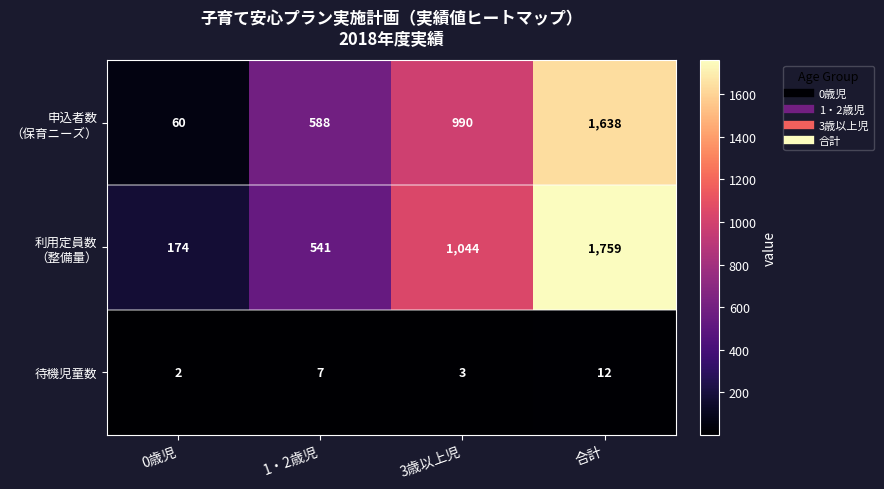

Is it true that 待機児童数 equals 7 at 1・2歳児?

True